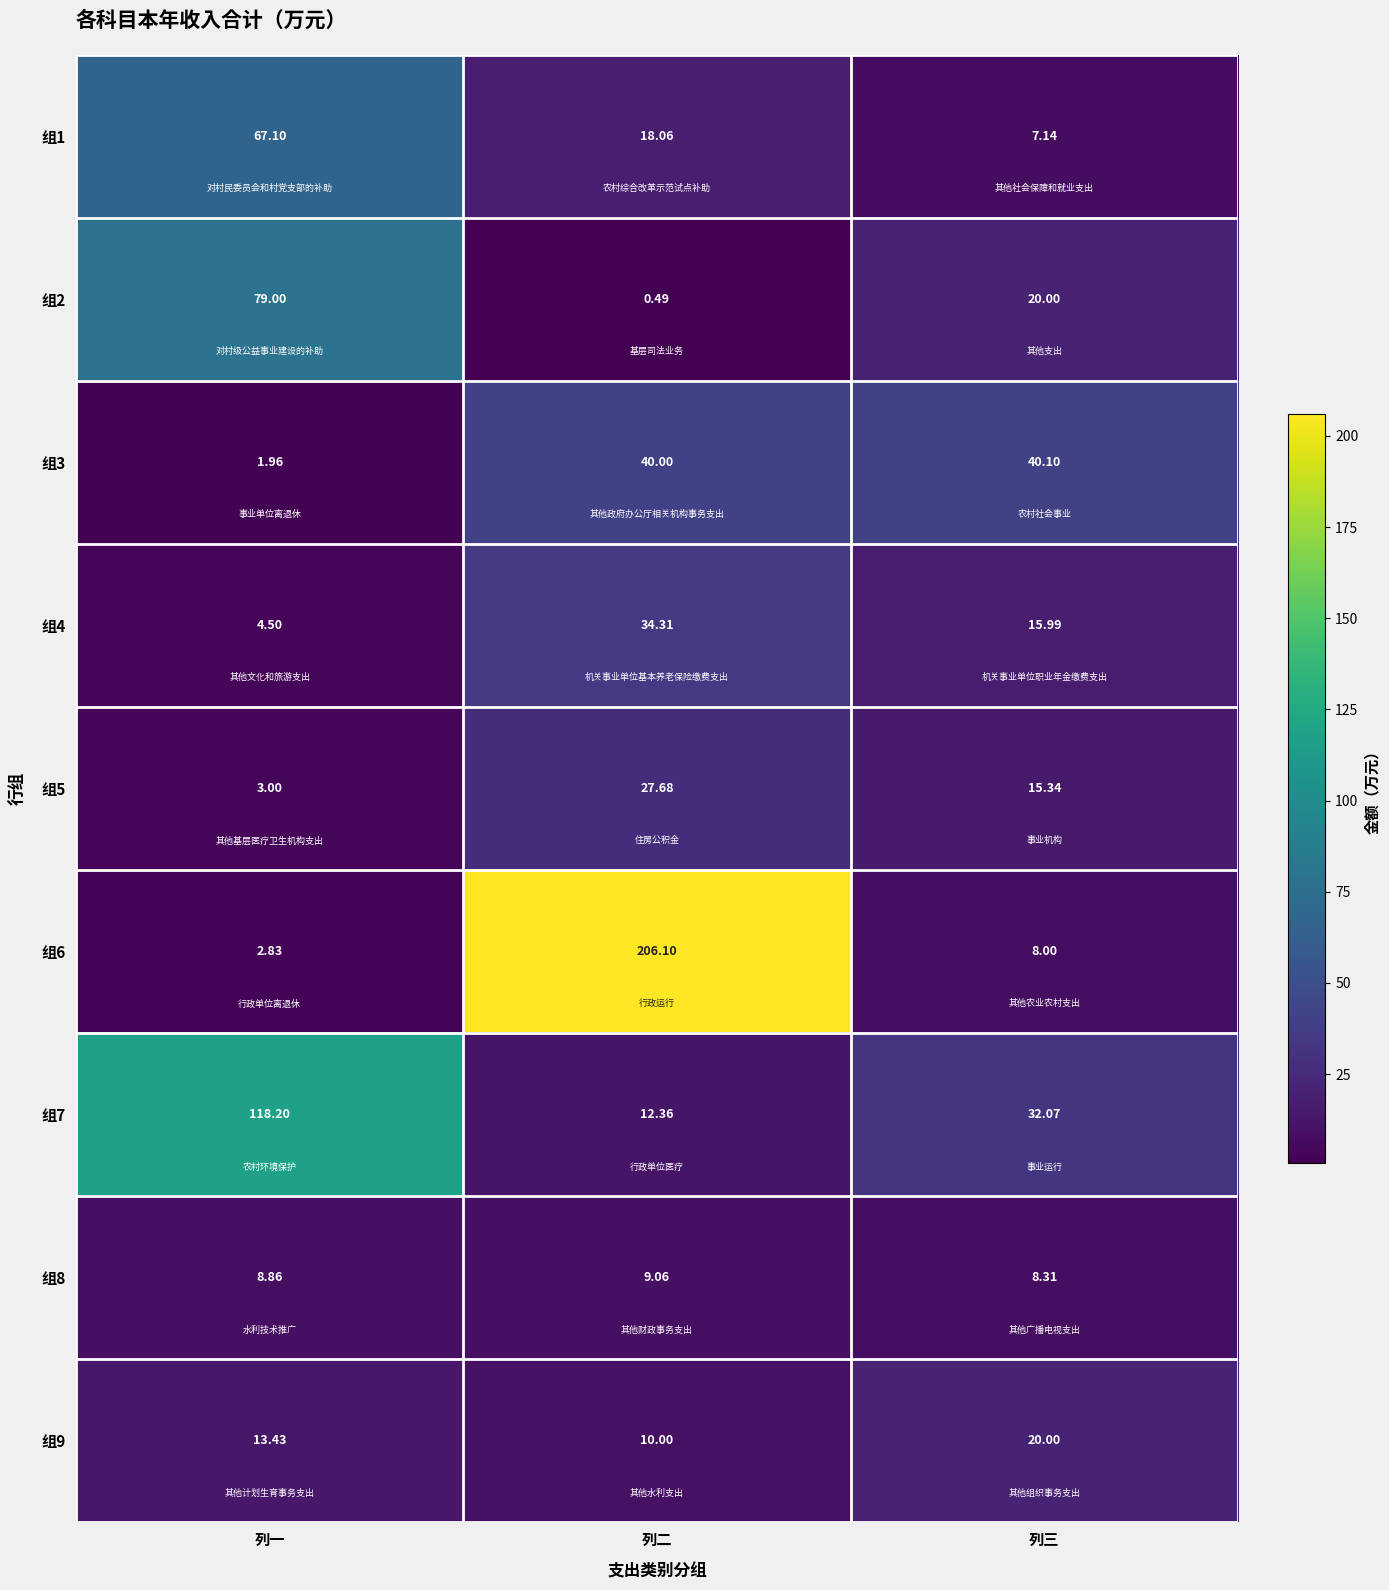

Count the number of data series in this chart.

9